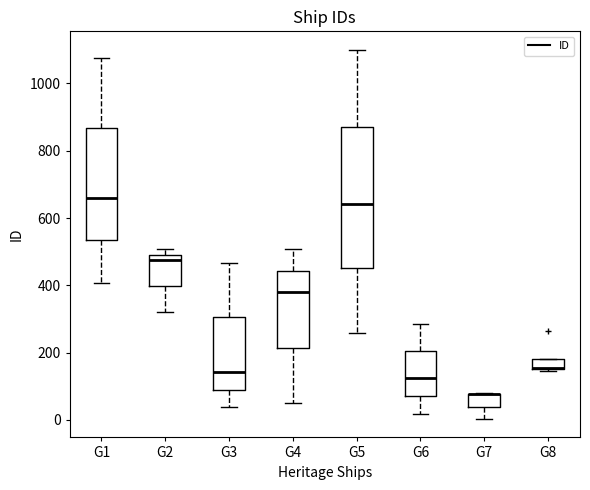

Reading left to right, transcribe this box plot: for each box, give where its median line is, the range the box spans, and where its two whiskers end, as read against the y-axis. The values are not printed on the chart, so give them approximately, as read against the axis.

G1: median 660, box 540 to 860, whiskers 400 to 1080
G2: median 480, box 400 to 500, whiskers 320 to 500 (just above the box's upper edge)
G3: median 140, box 100 to 300, whiskers 40 to 460
G4: median 380, box 220 to 440, whiskers 60 to 500
G5: median 640, box 460 to 880, whiskers 260 to 1100
G6: median 120, box 80 to 200, whiskers 20 to 280
G7: median 80 (drawn on the box's upper edge), box 40 to 80, whiskers 0 to 80
G8: median 160 (drawn on the box's lower edge), box 160 to 180, whiskers 140 to 180